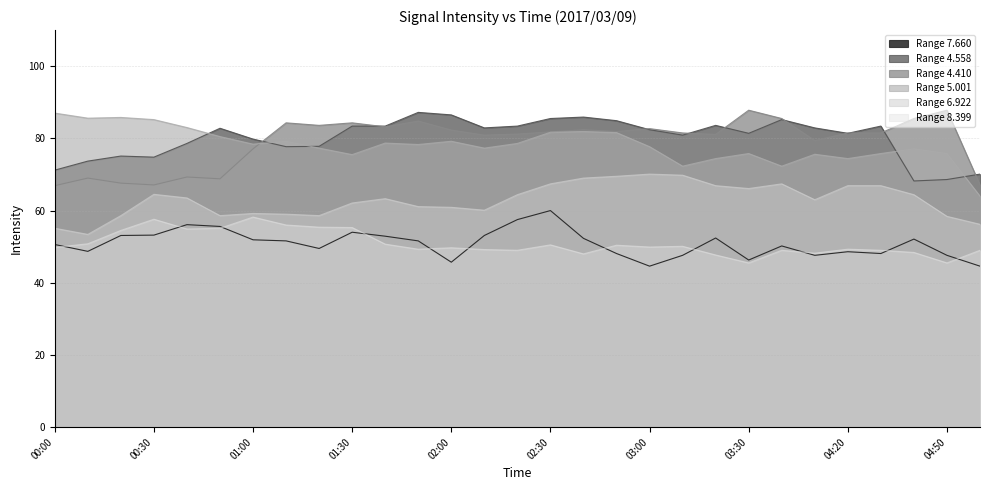

Which series has the largest range (max minus min)?

5.001